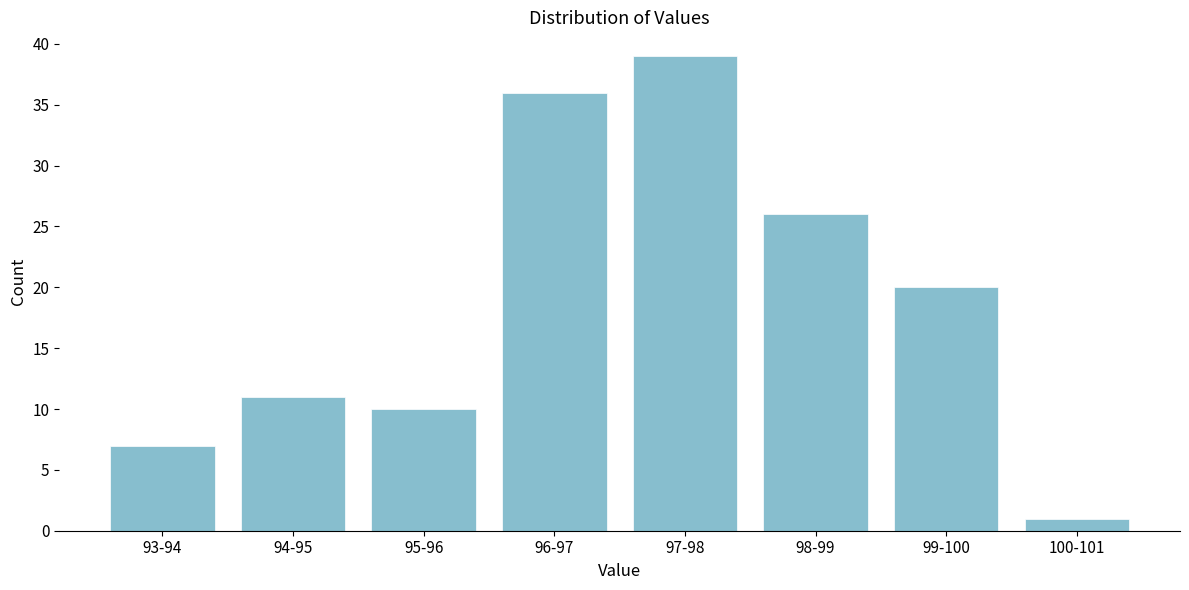

Reading left to right, transcribe all the data shown in this chart.

7	11	10	36	39	26	20	1